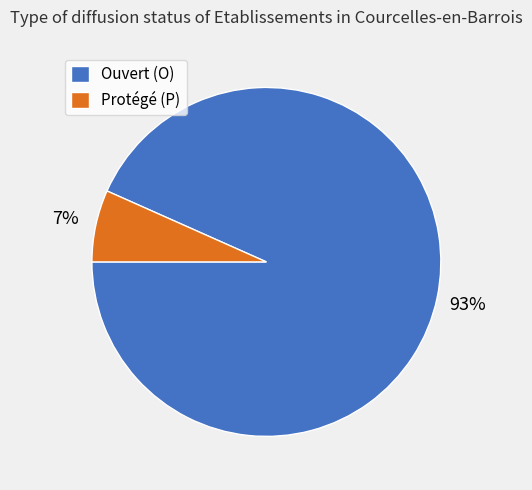

What is the majority slice?

Ouvert (O)